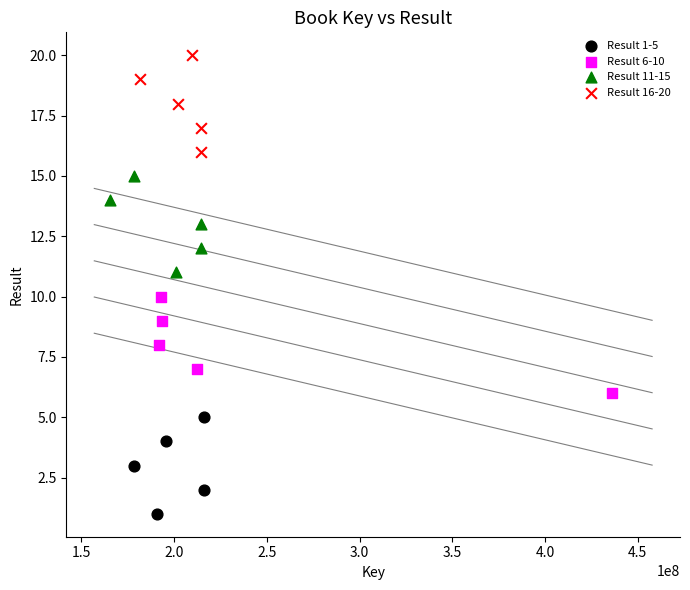

Which series reaches the maximum Y coordinate?

Result 16-20